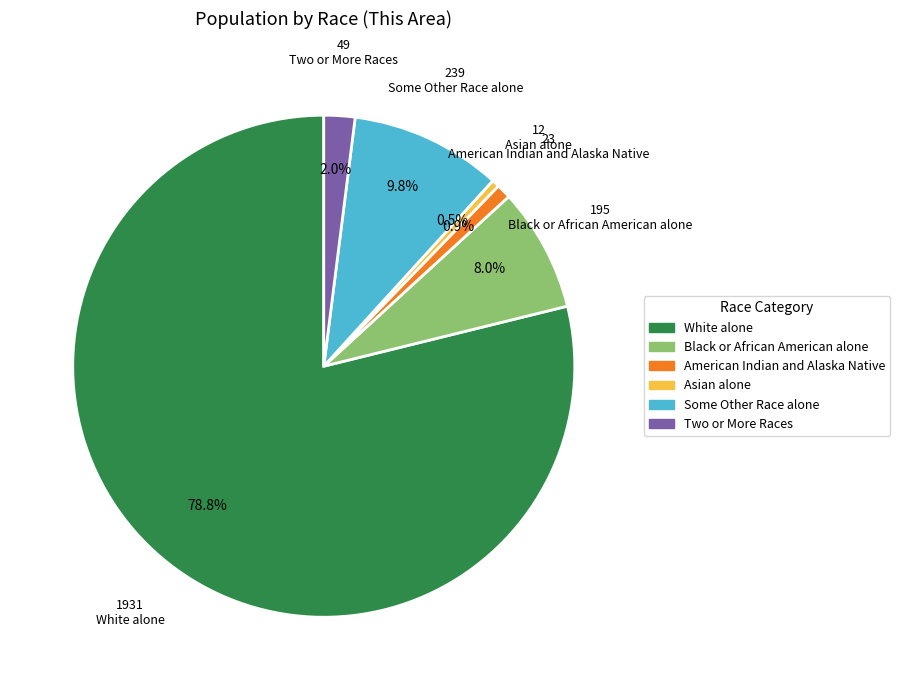

What is the largest slice in the pie chart?

White alone